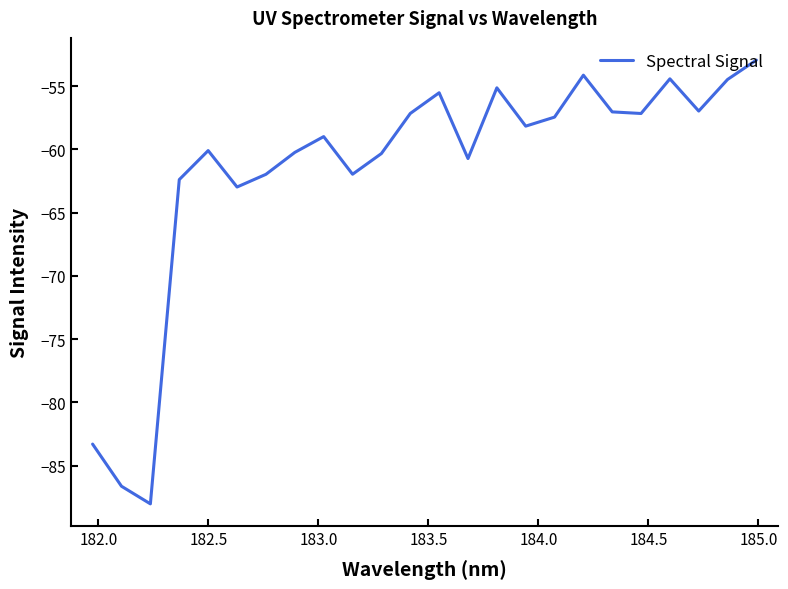

What is the greatest value displayed?

-52.9